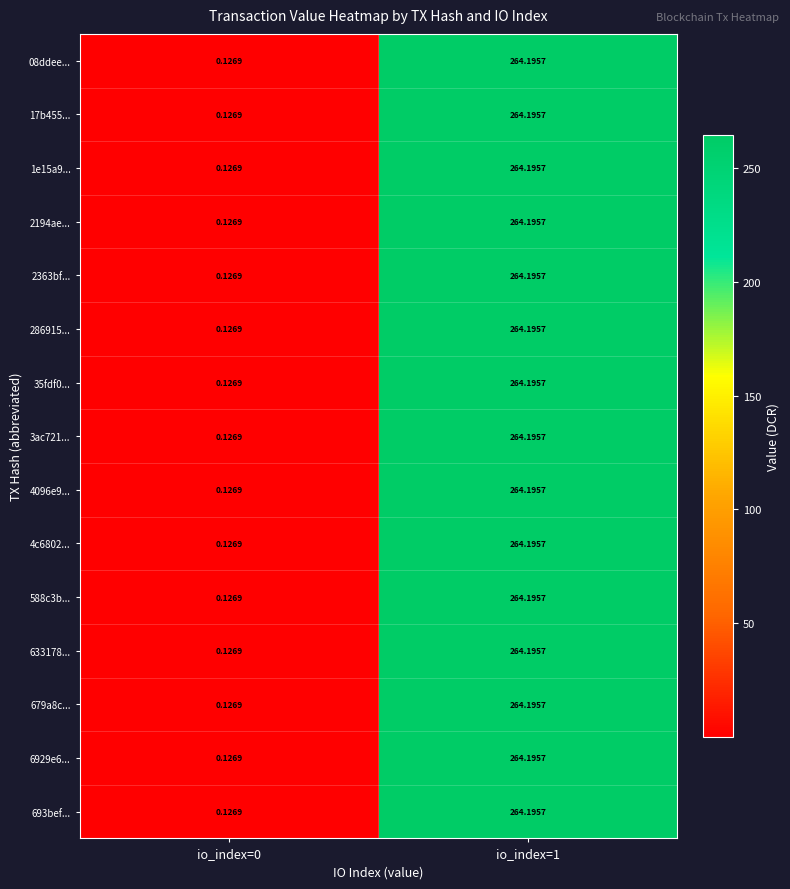

Is the value of 4c6802... at io_index=0 greater than the value of 633178... at io_index=1?

No